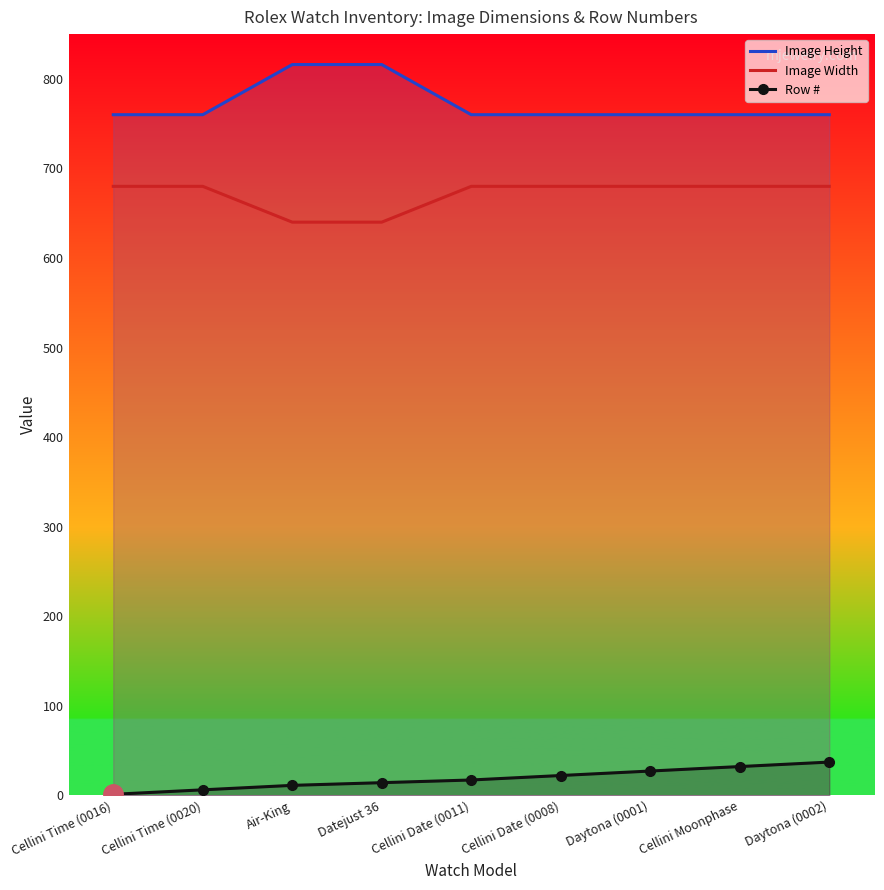

What is the maximum value for Image Width?

680